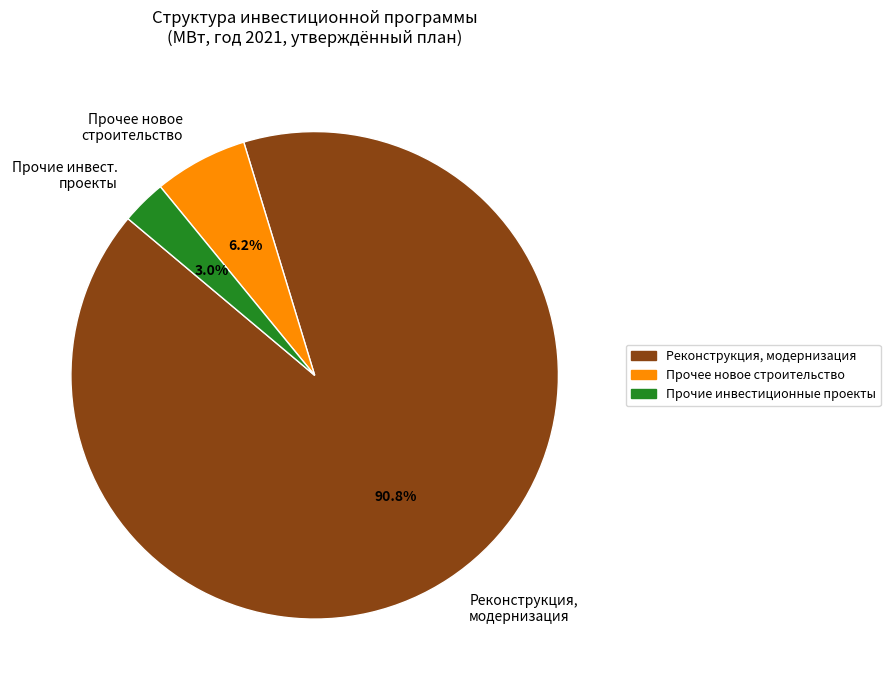

Is there a majority slice in this chart?

Yes